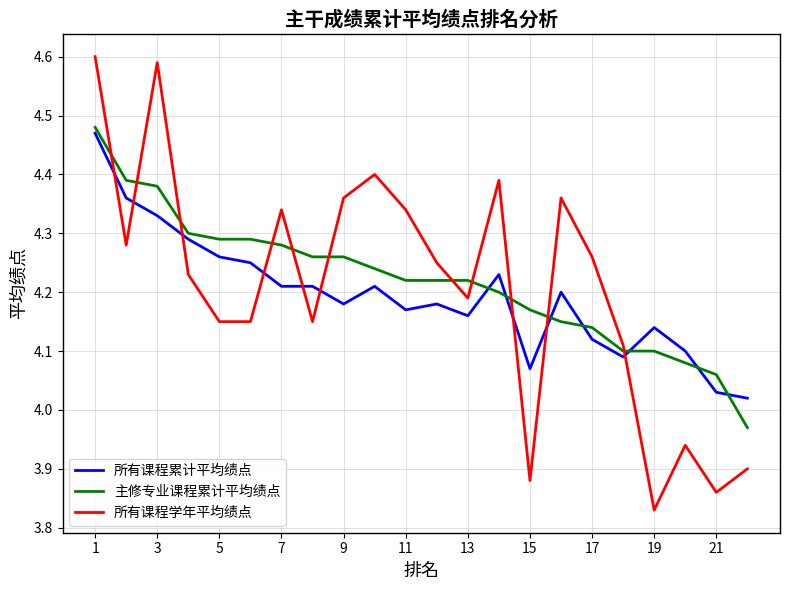

How many categories are shown in the chart?

22